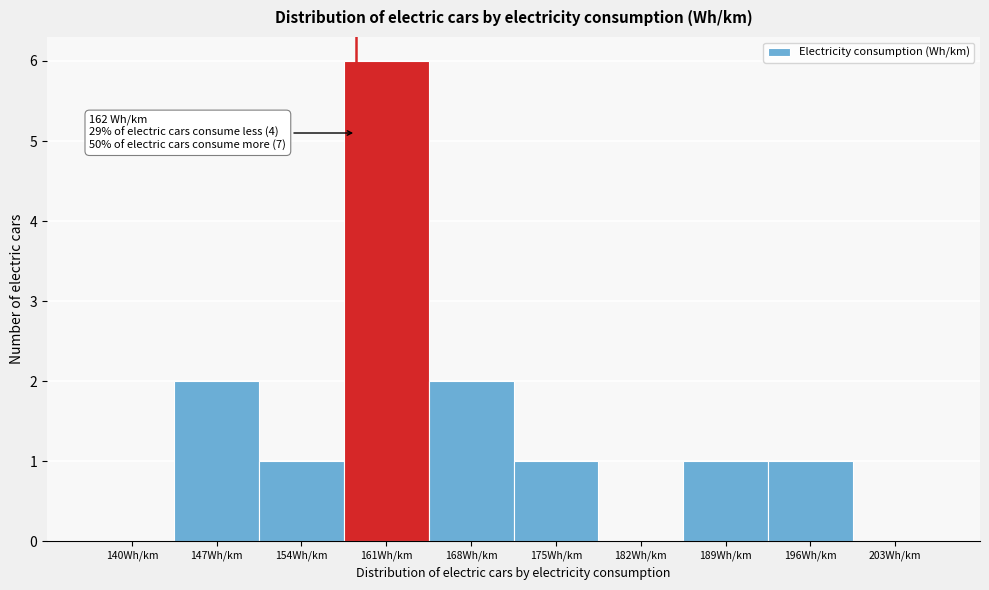

Reading left to right, transcribe all the data shown in this chart.

140Wh/km=0	147Wh/km=2	154Wh/km=1	161Wh/km=6	168Wh/km=2	175Wh/km=1	182Wh/km=0	189Wh/km=1	196Wh/km=1	203Wh/km=0